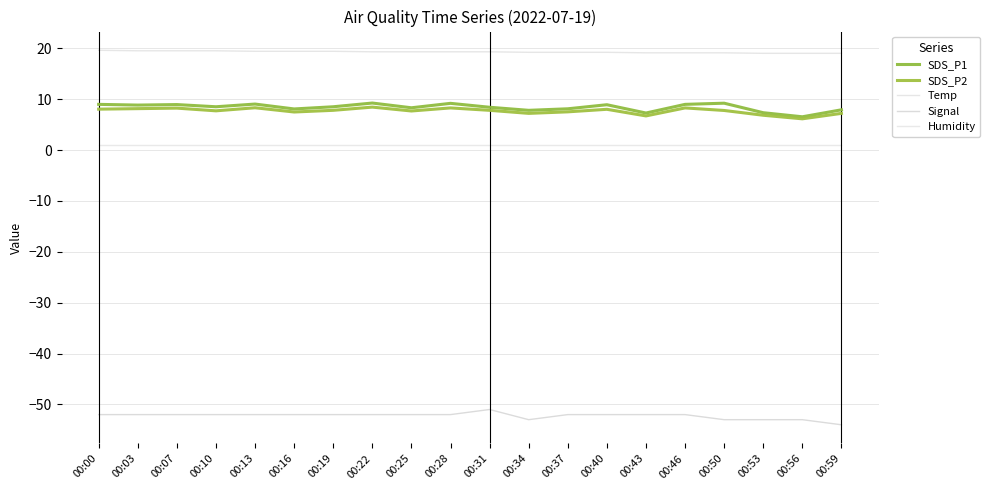

What is the maximum value for SDS_P1?

9.2